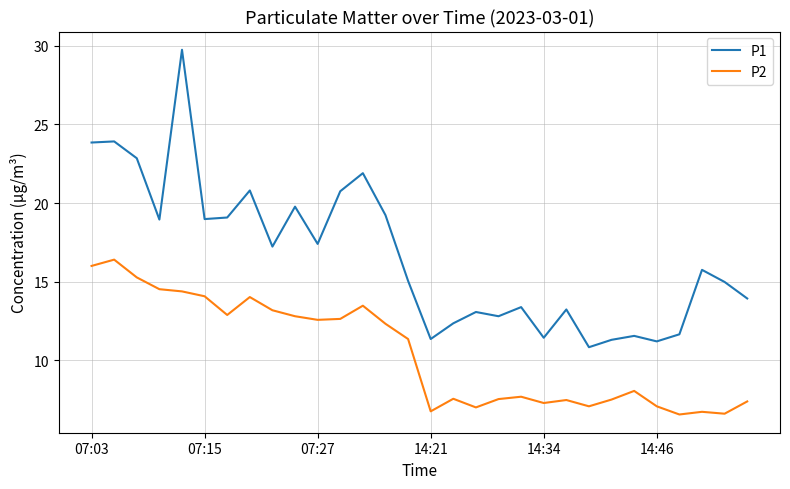

What is the minimum value for P1?

10.8